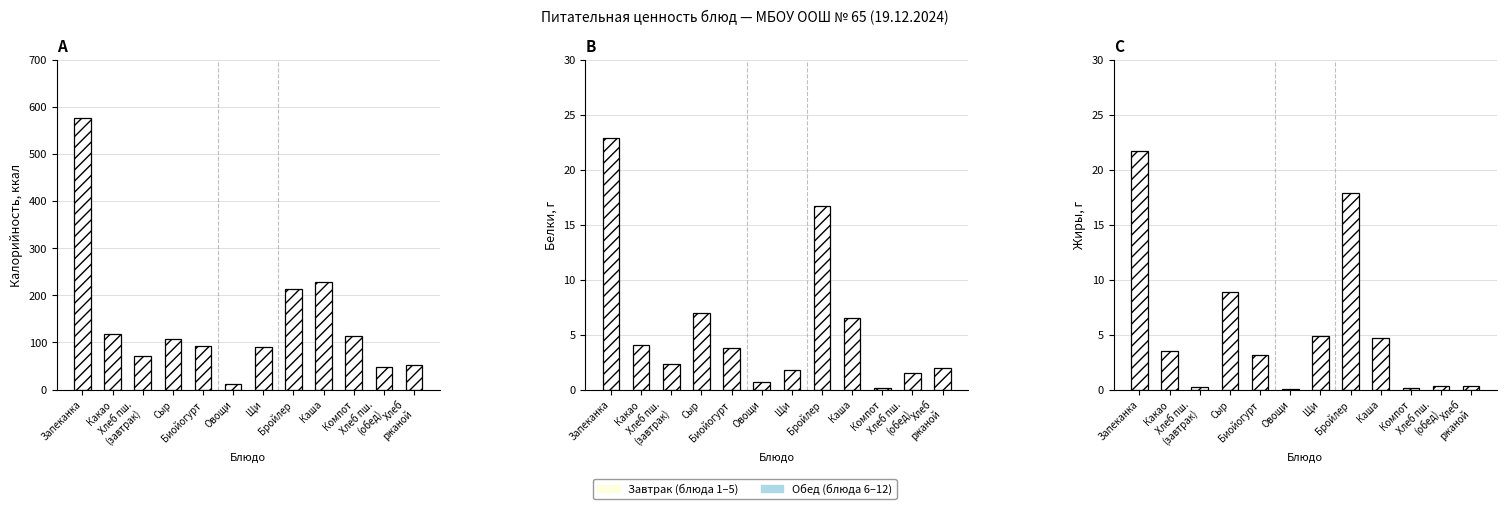

Which category has the lowest value across all series?

Овощи